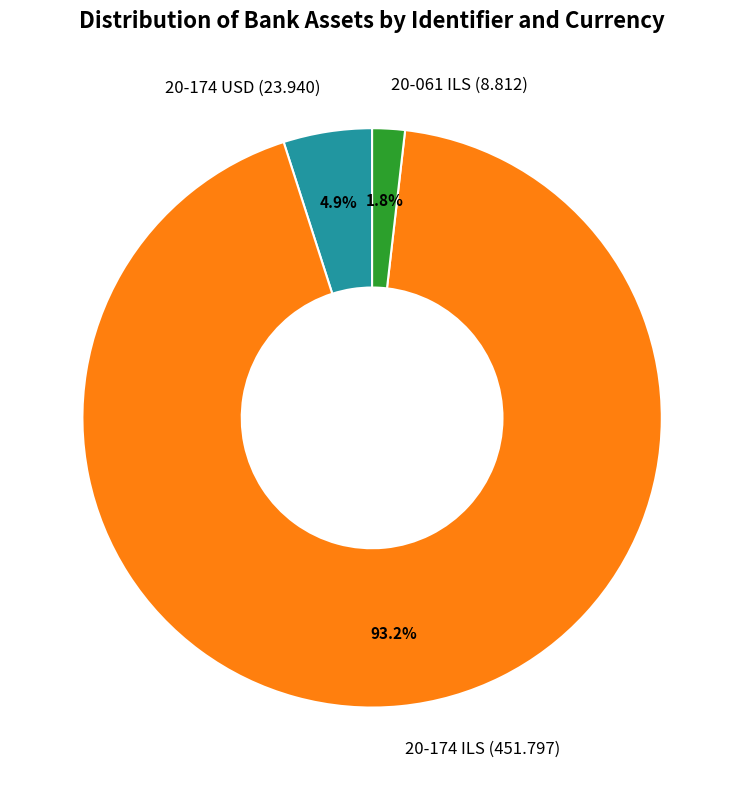

Between 20-174 USD (23.940) and 20-061 ILS (8.812), which is larger?

20-174 USD (23.940)